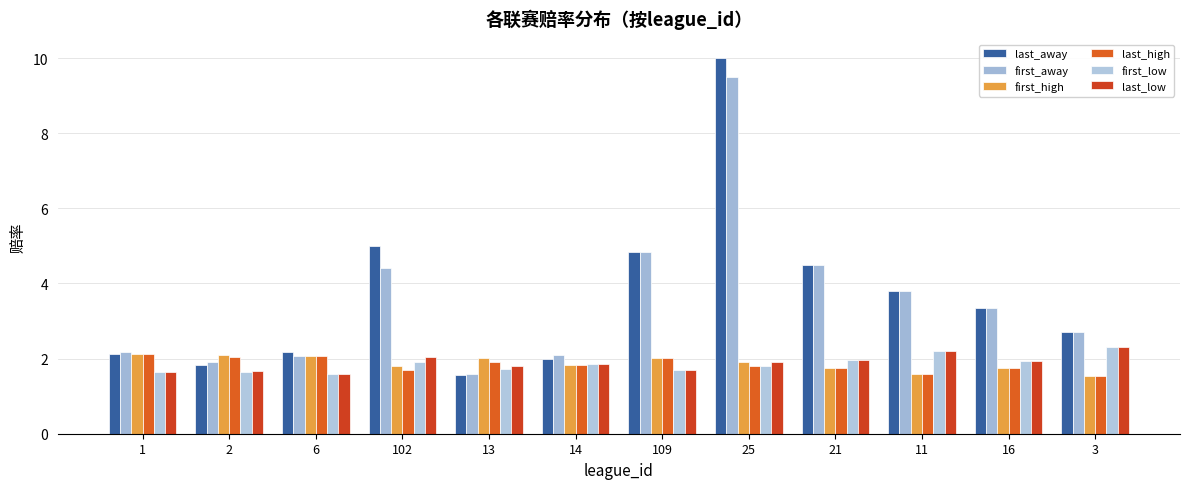

What is the approximate value of last_low at 102?

2.0